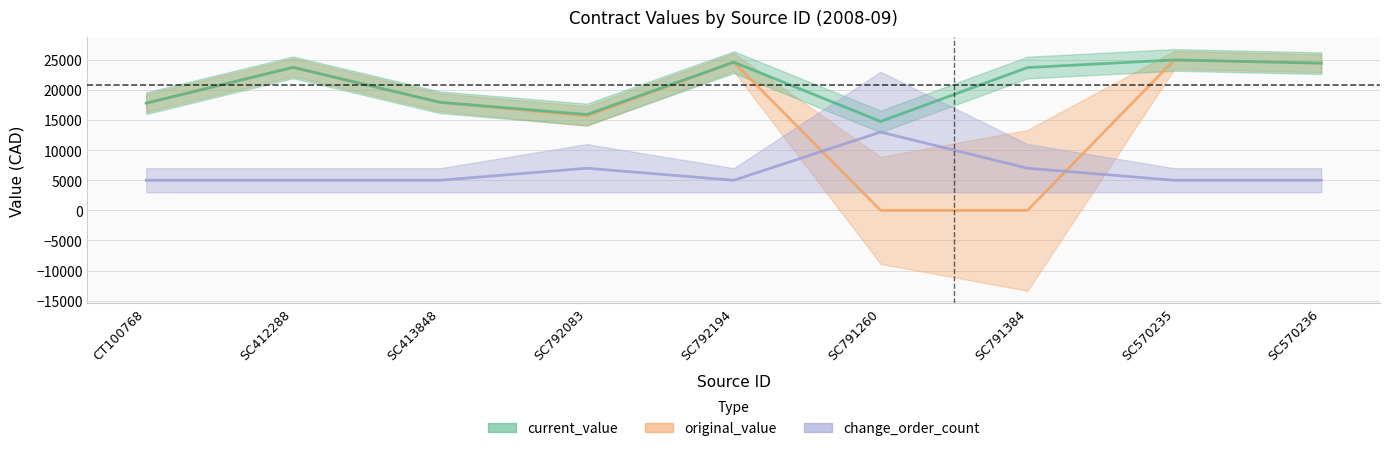

Where is the first local maximum for original_value?

SC412288